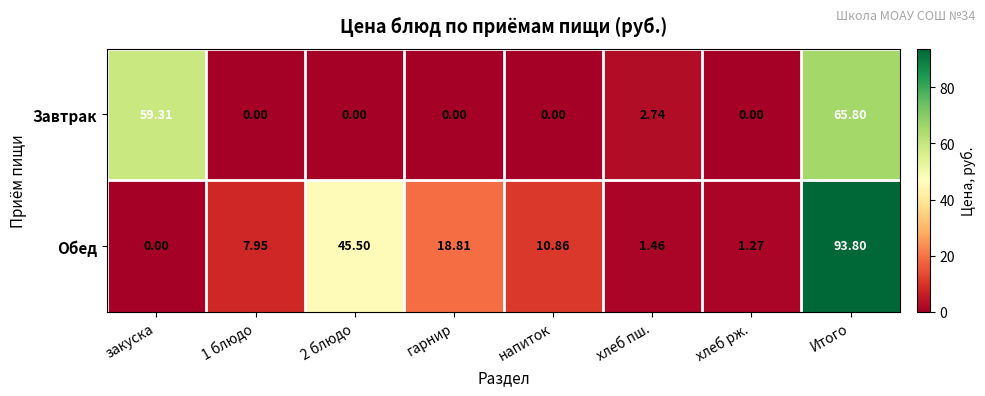

At хлеб рж., list the series in order from smallest to largest.

Завтрак, Обед